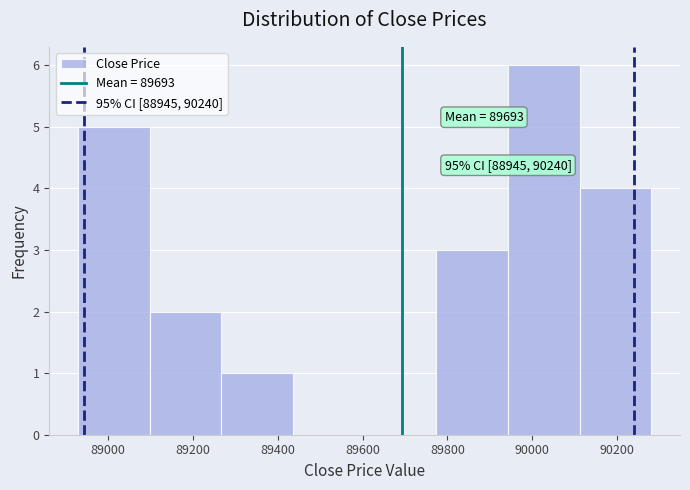

Over which range of the x-axis is the bar tallest?

89940 to 90120